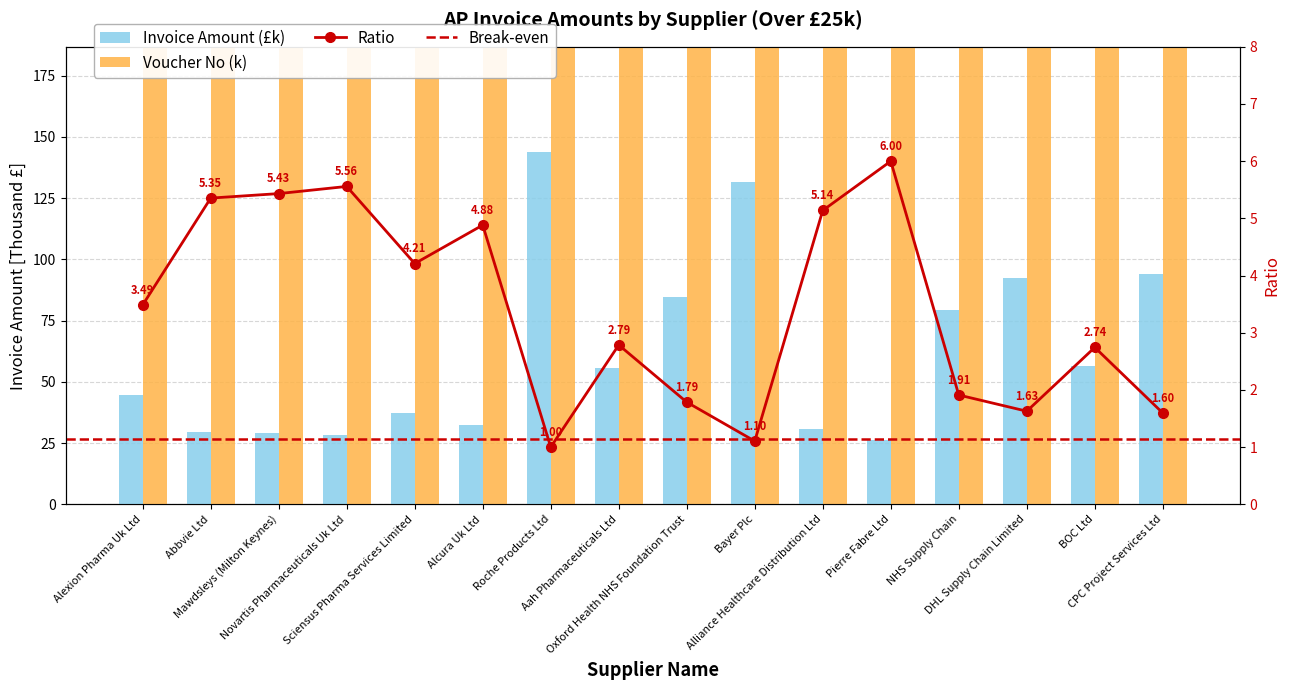

What position from the left is Alexion Pharma Uk Ltd?

1